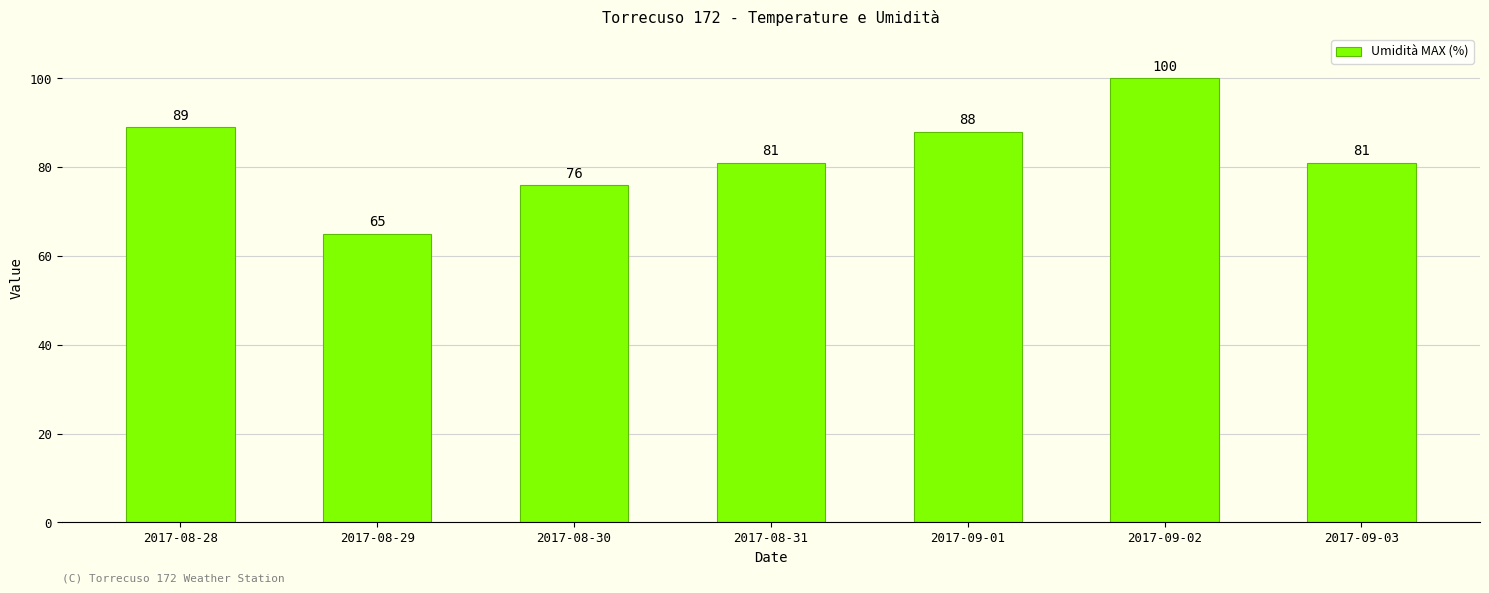

What is the approximate value at 2017-09-01, to the nearest 10?

90